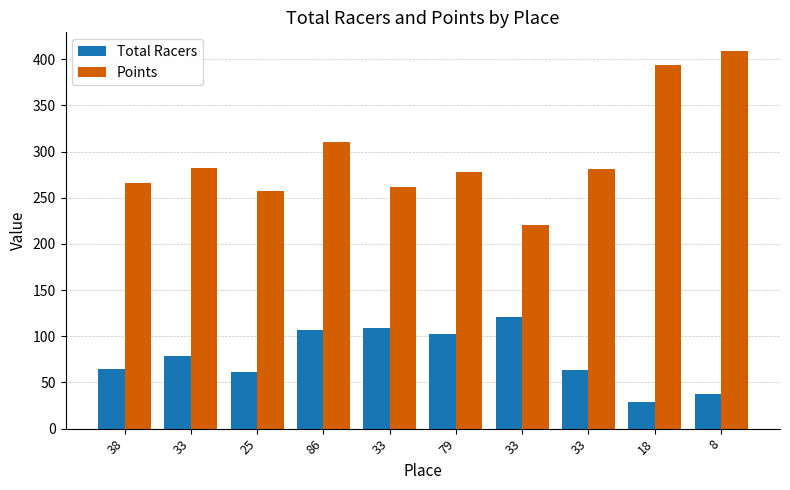

How many groups of bars are there?

10